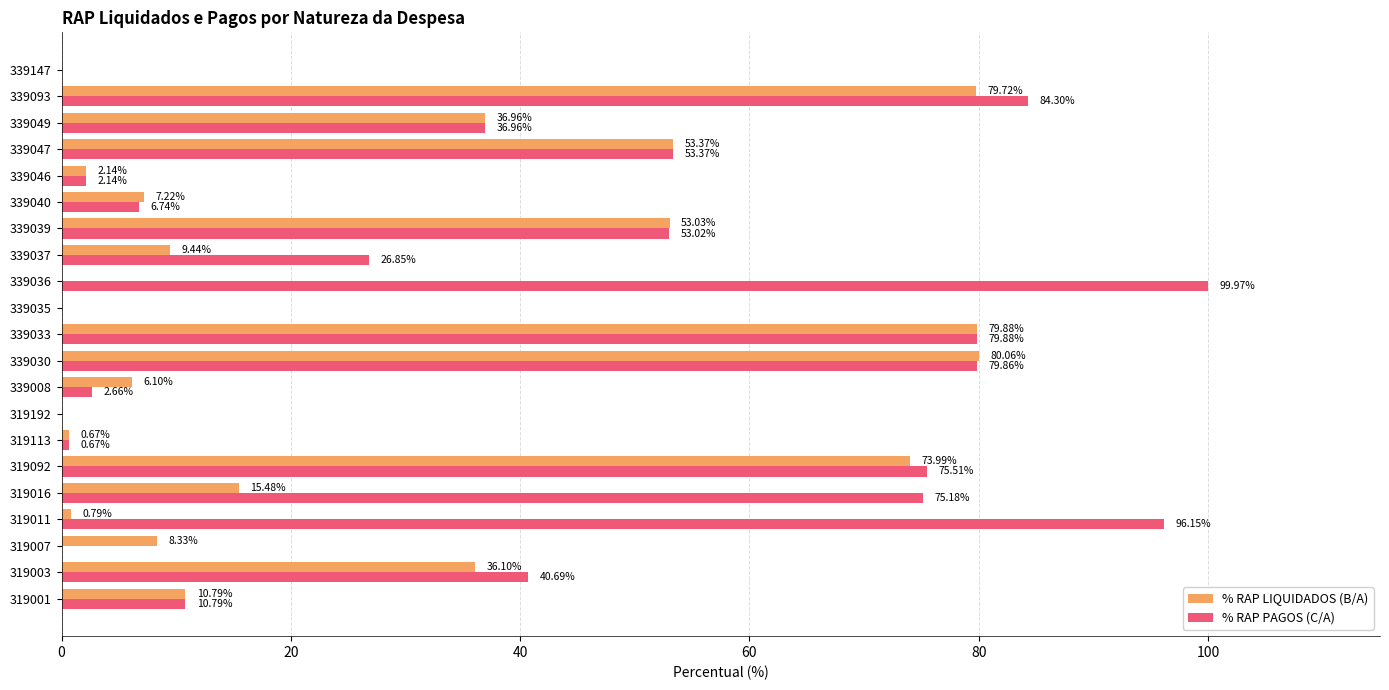

At which category is the sum across all series the highest?

339093